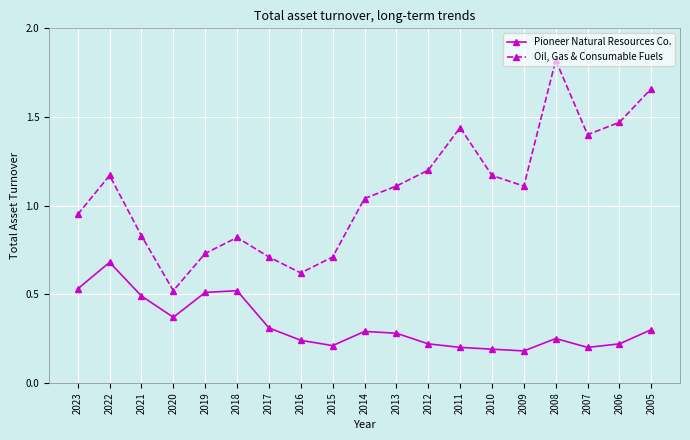

Which series has the largest total across all categories?

Oil, Gas & Consumable Fuels